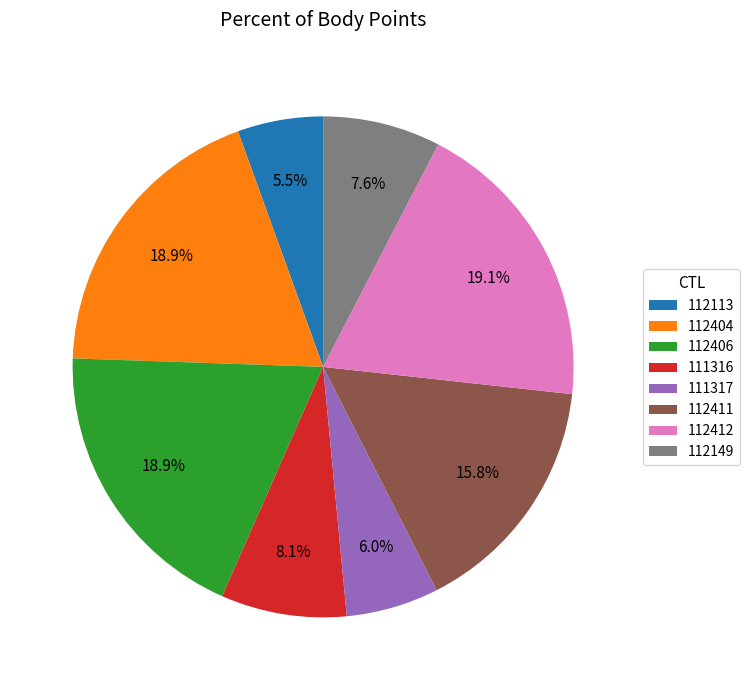

Does any single category account for the majority?

No